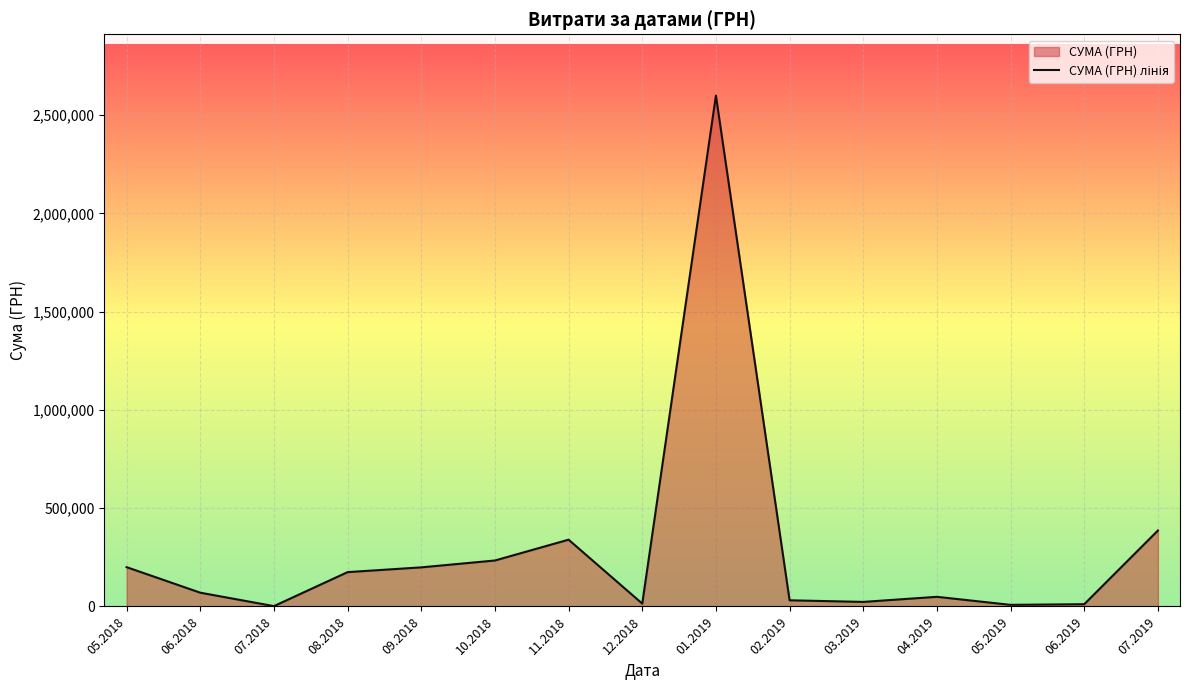

Read the value at 27.02.2019.

30256.2